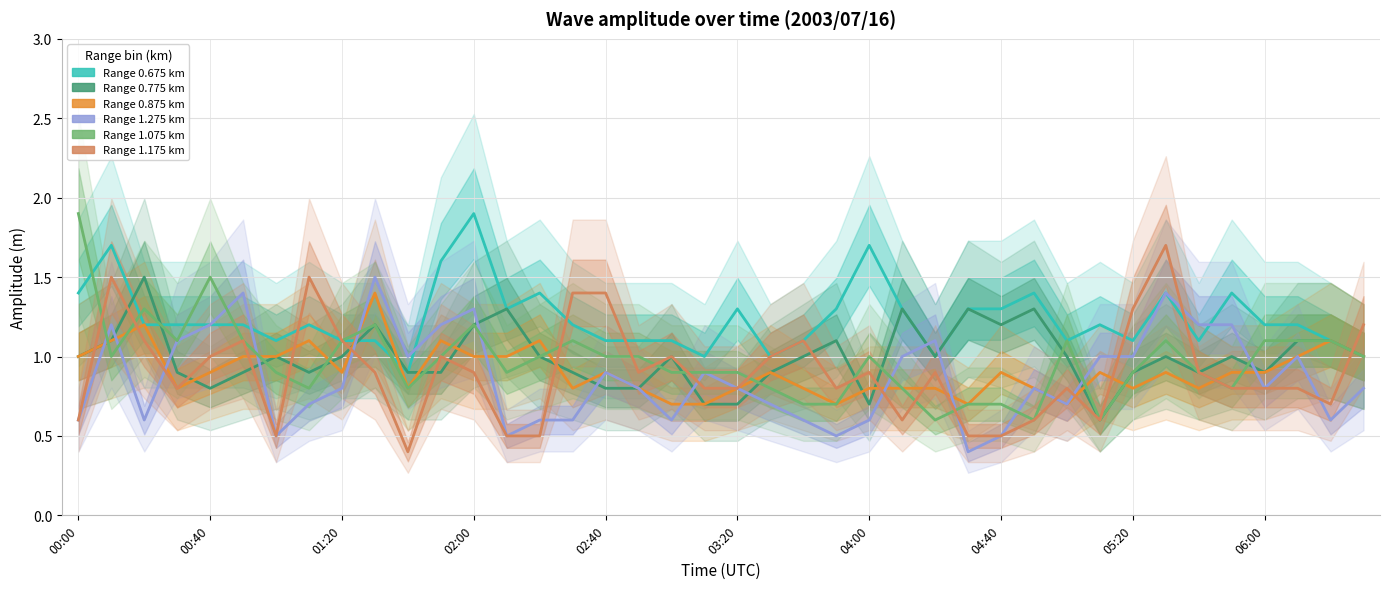

What are all the series names shown in the legend?

0.675, 0.775, 0.875, 1.275, 1.075, 1.175